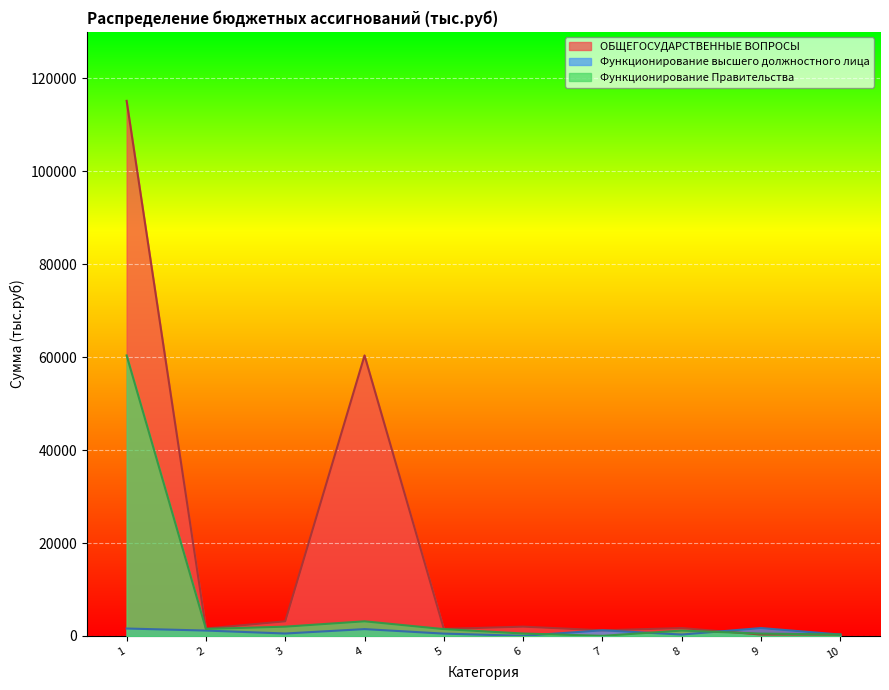

List the series in order of their peak value, lowest first.

Функционирование высшего должностного лица, Функционирование Правительства, ОБЩЕГОСУДАРСТВЕННЫЕ ВОПРОСЫ